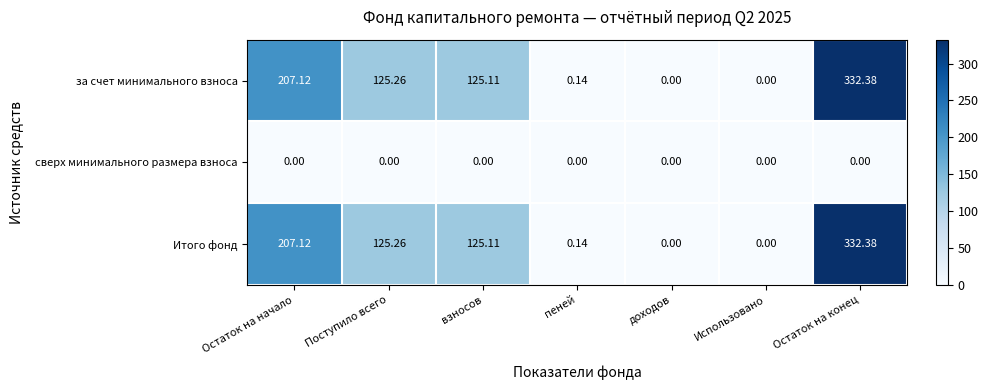

Where does the Итого фонд series first go above 125?

Остаток на начало